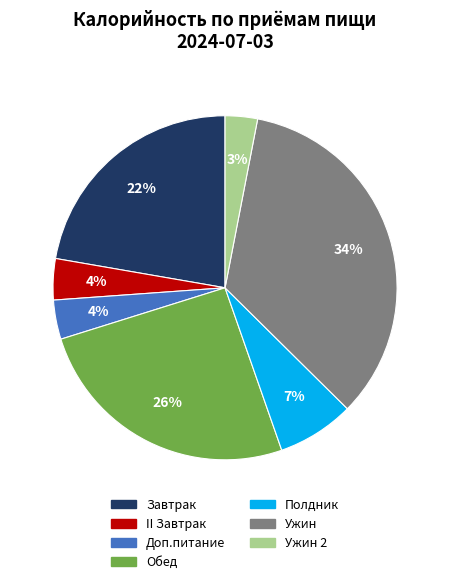

Is there a majority slice in this chart?

No